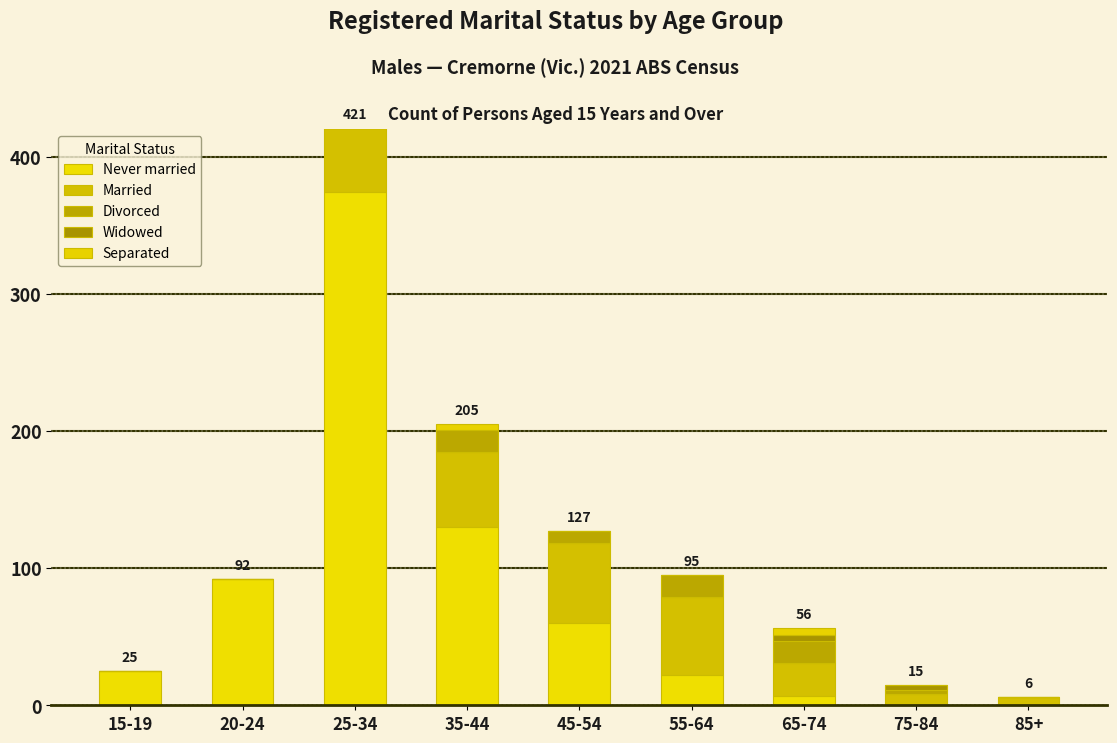

At which label does Never married reach its peak?

25-34